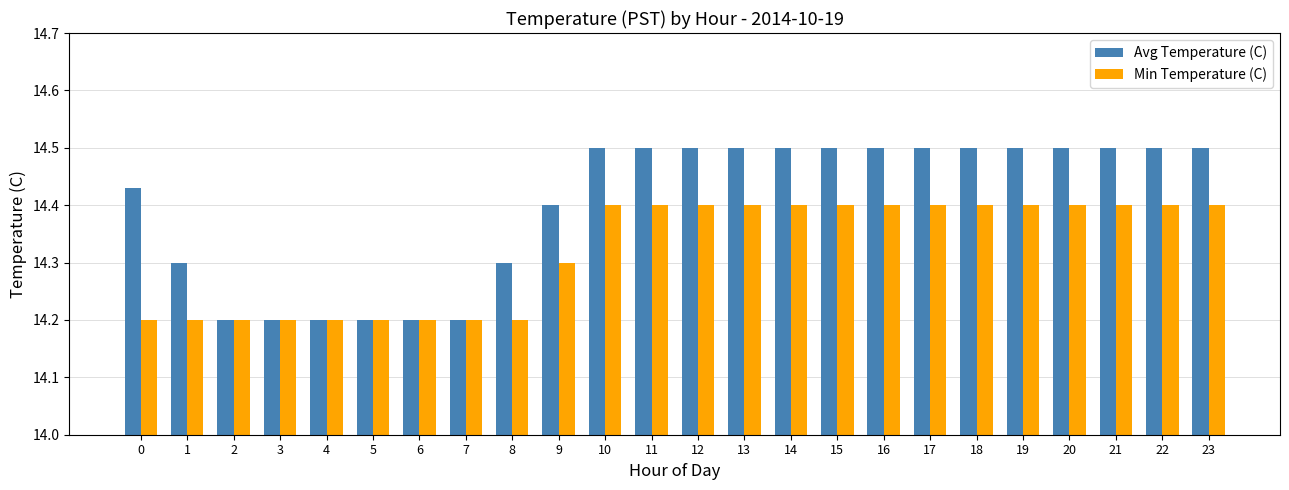

What is the average value of the Min Temperature (C) series?

14.3